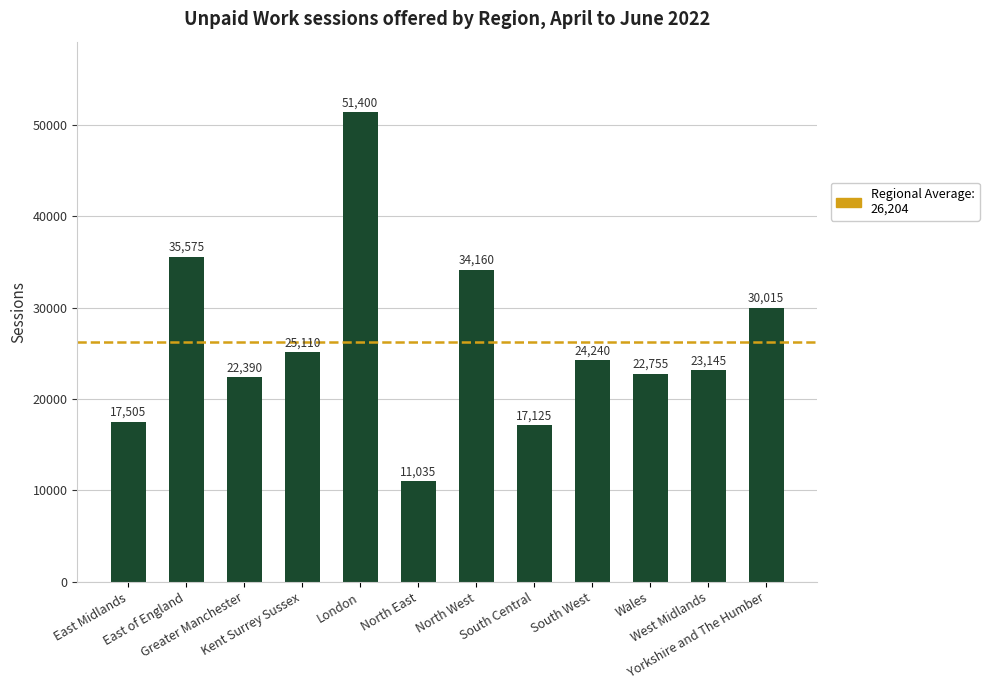

What is the value of the 5th bar from the left?

51400